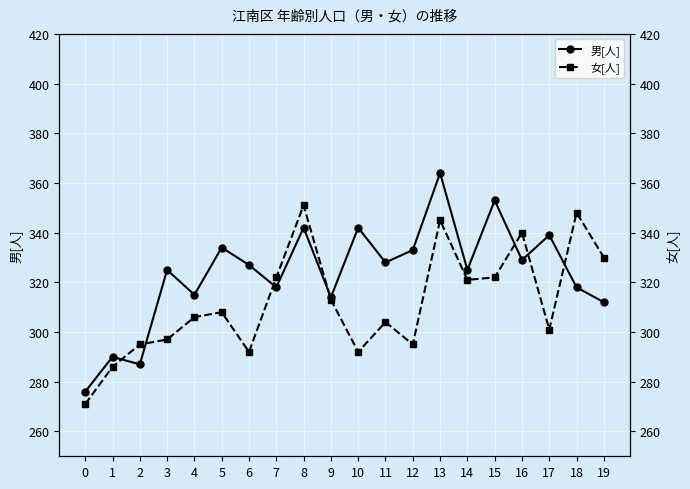

The value of 男[人] at 19 is 528. True or false?

False